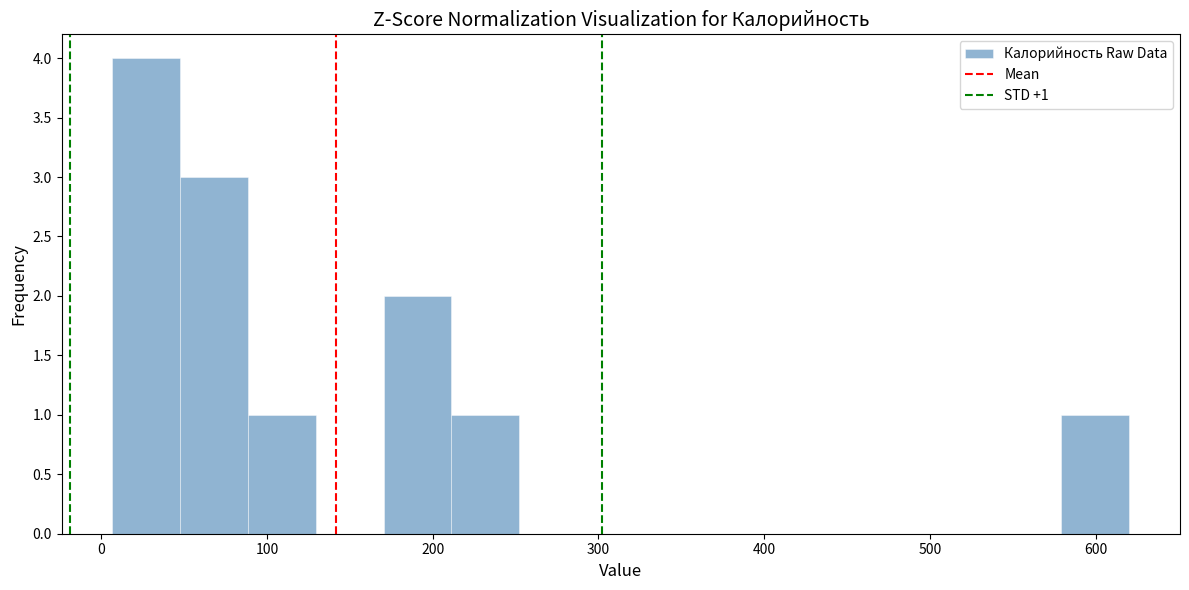

Over which range of the x-axis is the bar tallest?

10 to 50